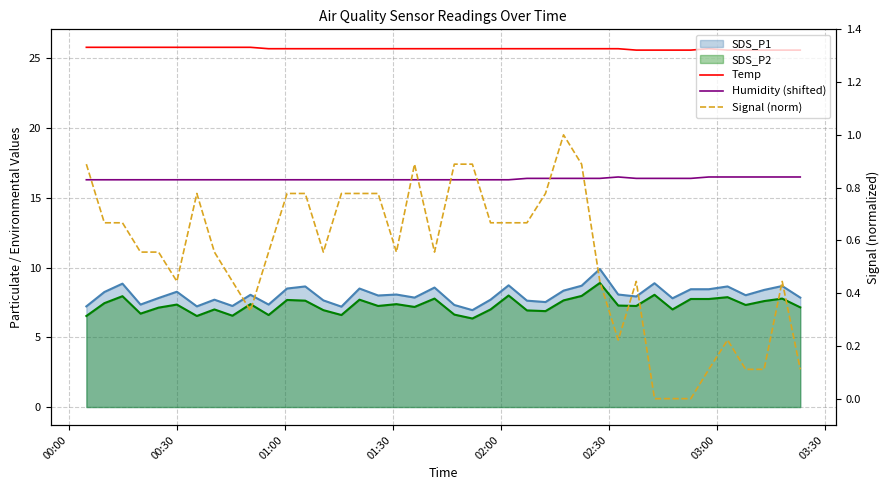

True or false: Signal (norm) and Humidity (shifted) cross at least once.

False